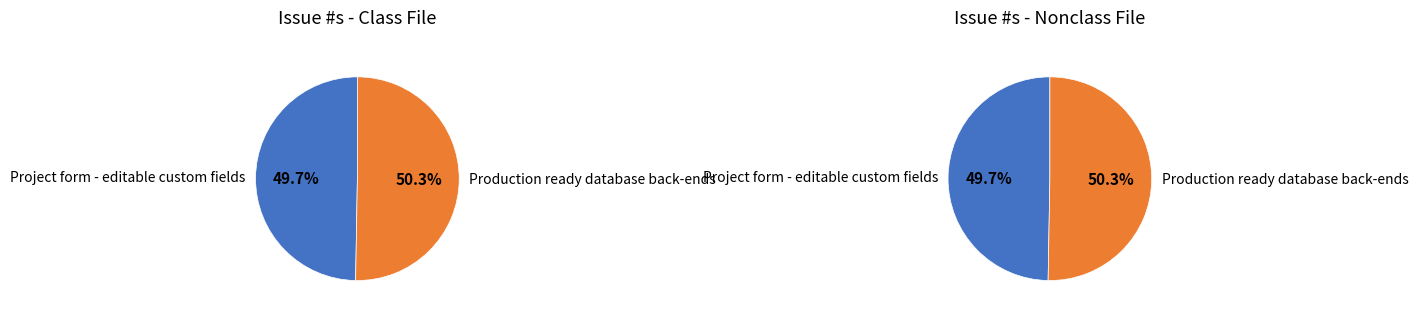

What percentage do Production ready database back-ends and Project form - editable custom fields together represent?

100.0%